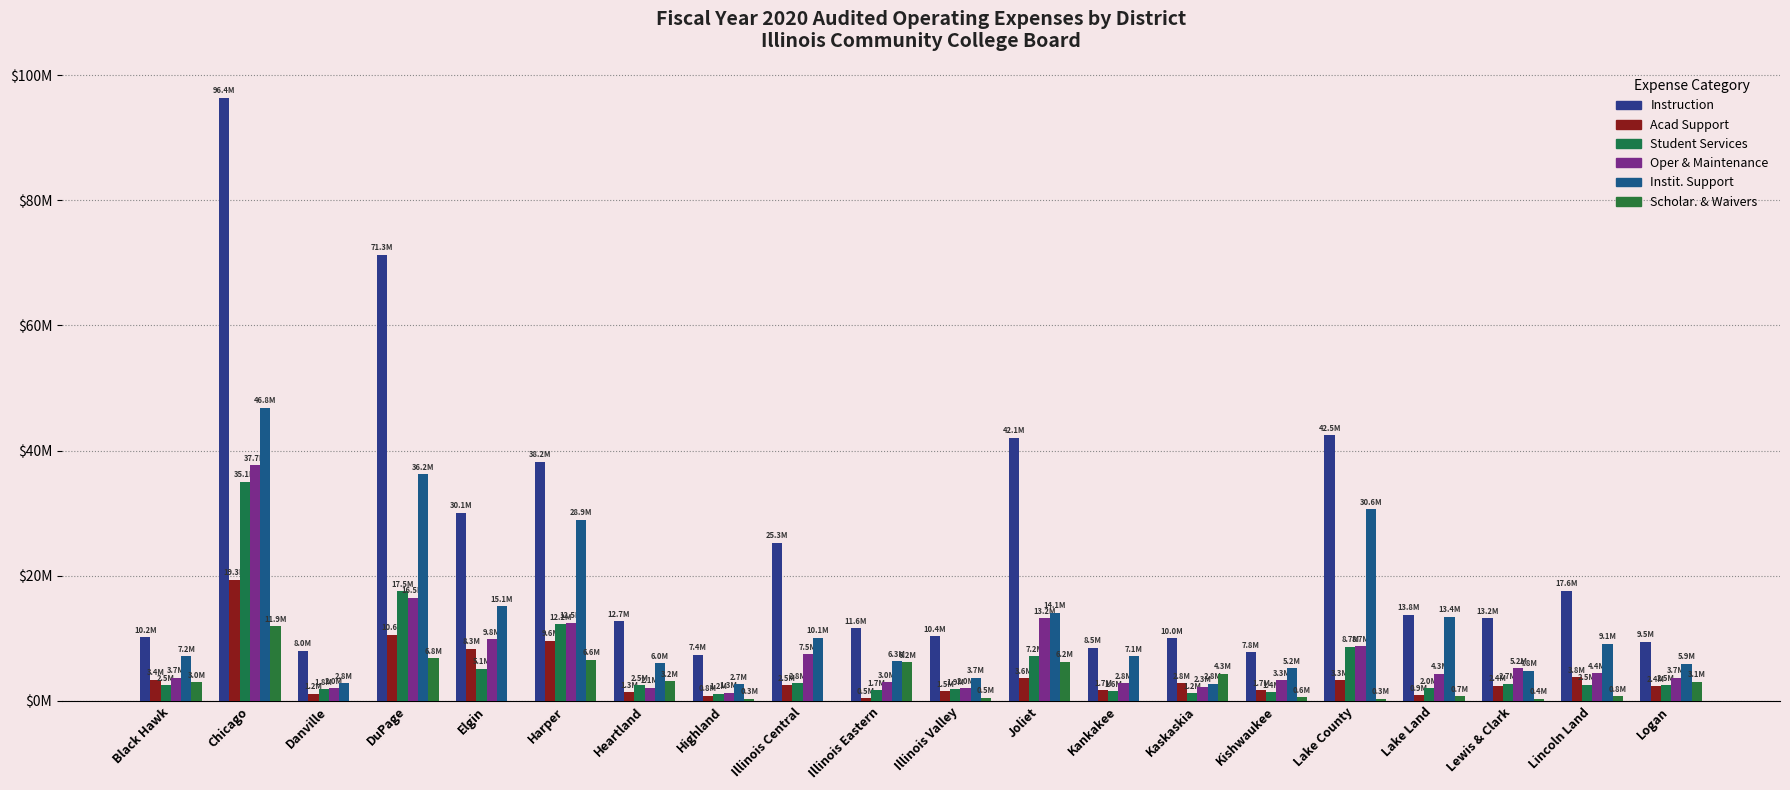

Where does the Student Services series first go above 2524373?

Chicago